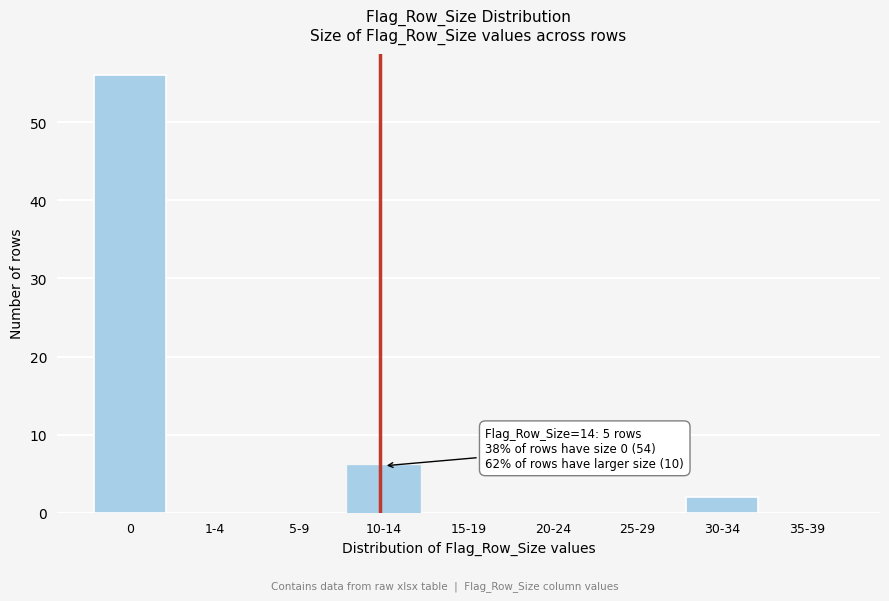

Reading left to right, what are all the values shown in this chart?

0=56	1-4=0	5-9=0	10-14=6	15-19=0	20-24=0	25-29=0	30-34=2	35-39=0